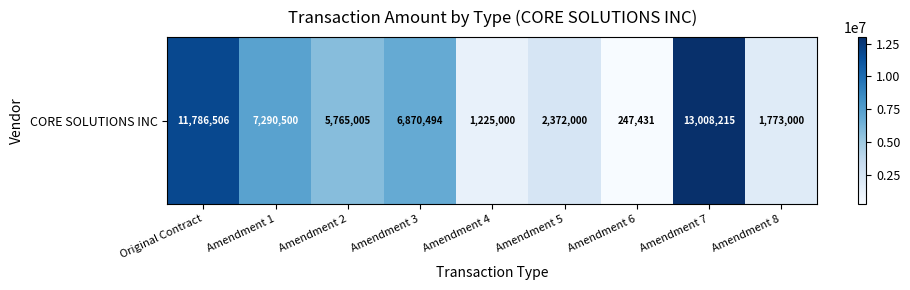

How many series are shown in this chart?

1